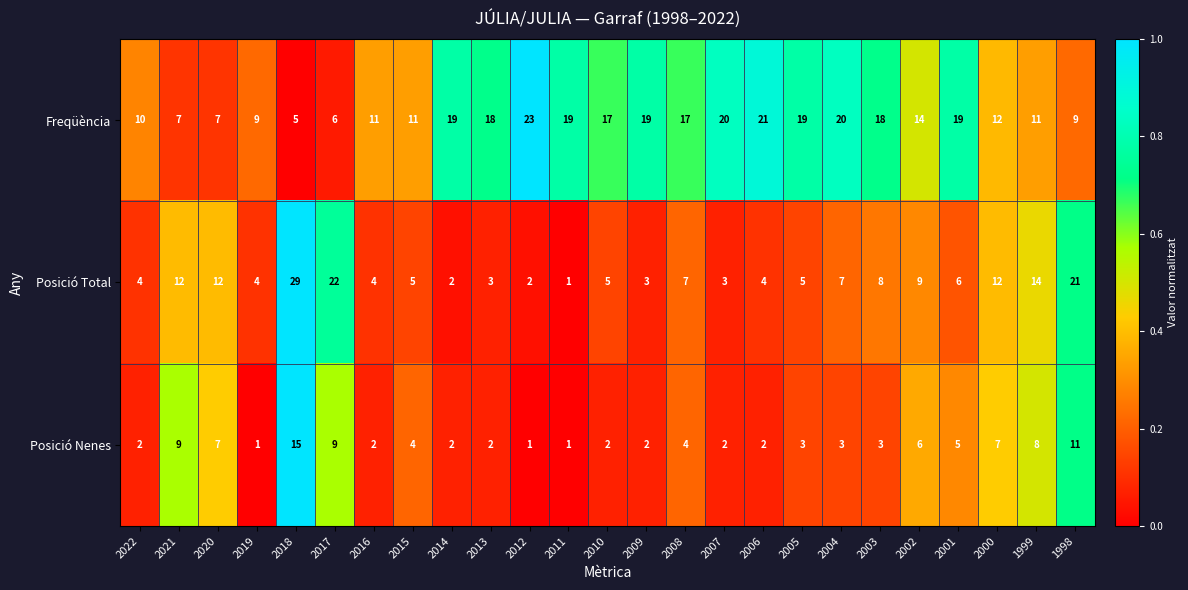

What is the maximum value shown in the chart?

29